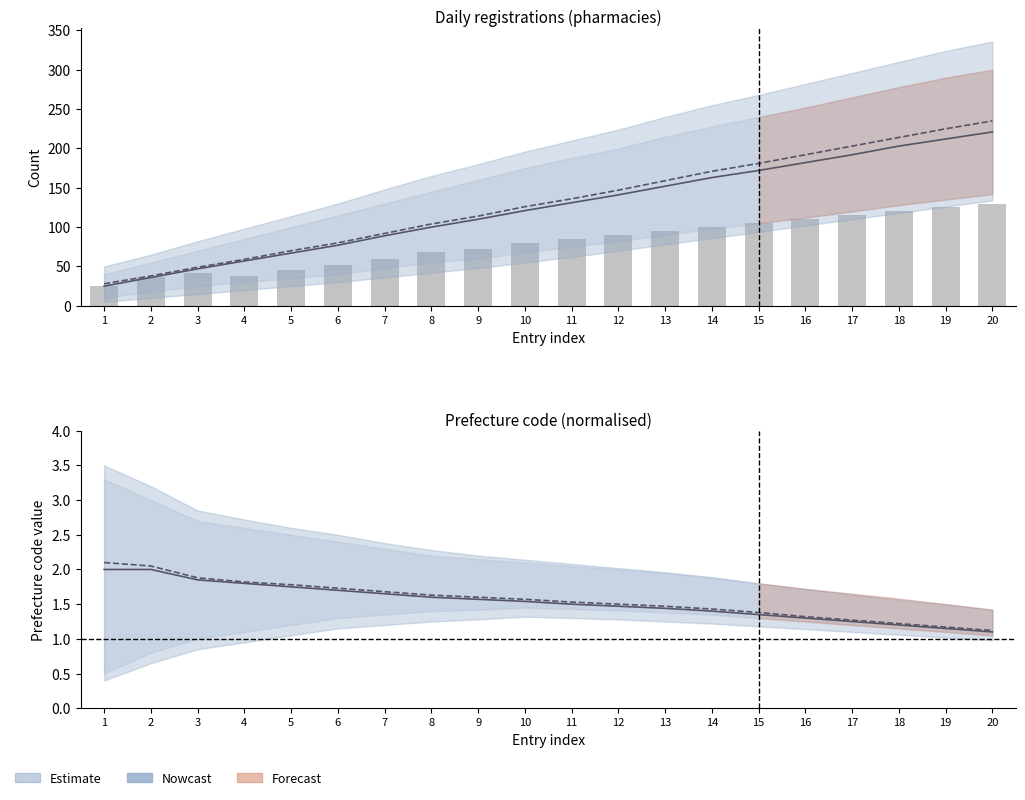

What is the minimum value shown in the chart?

1.1